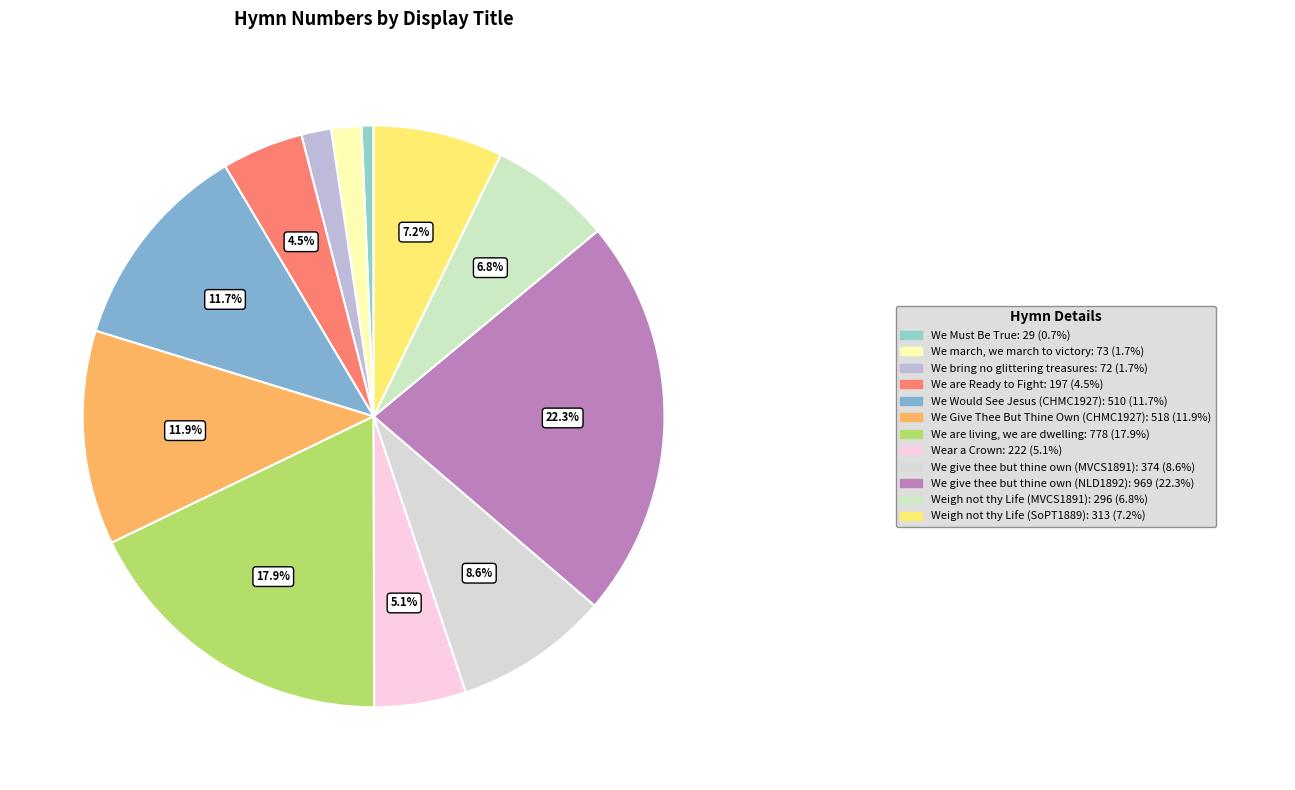

How many segments does this pie chart have?

12